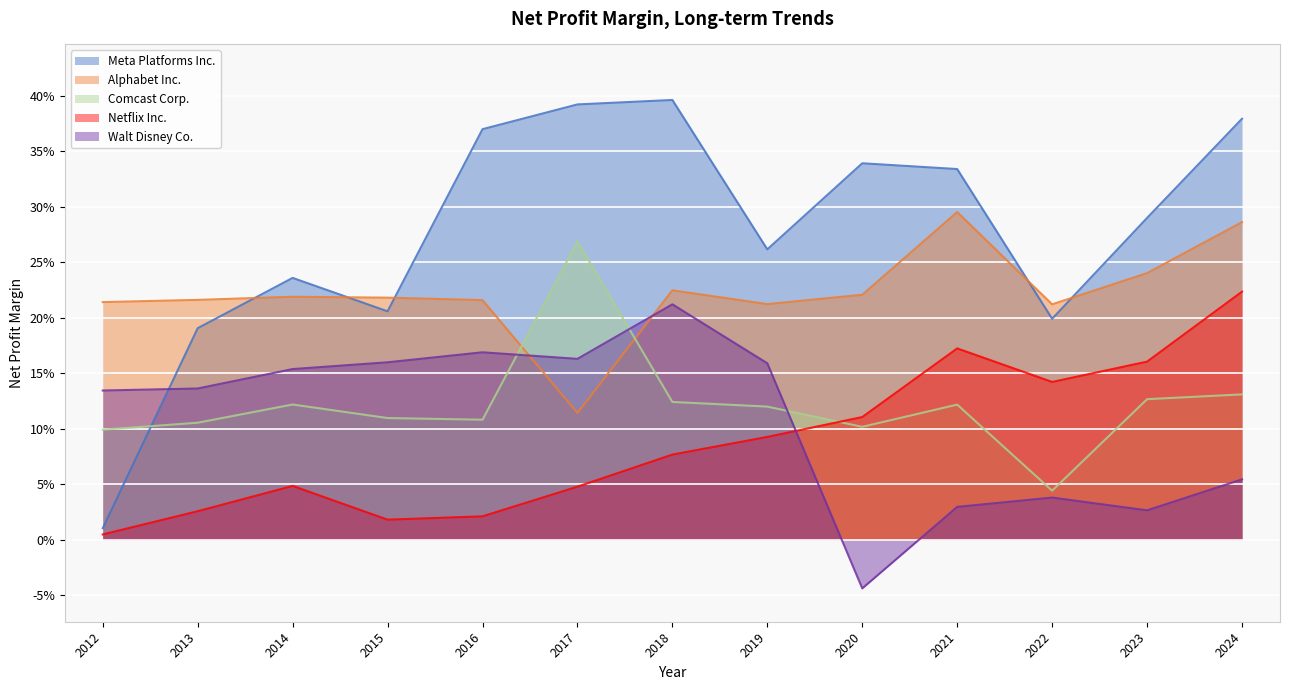

Where do Meta Platforms Inc. and Alphabet Inc. first cross each other?

2013 and 2014